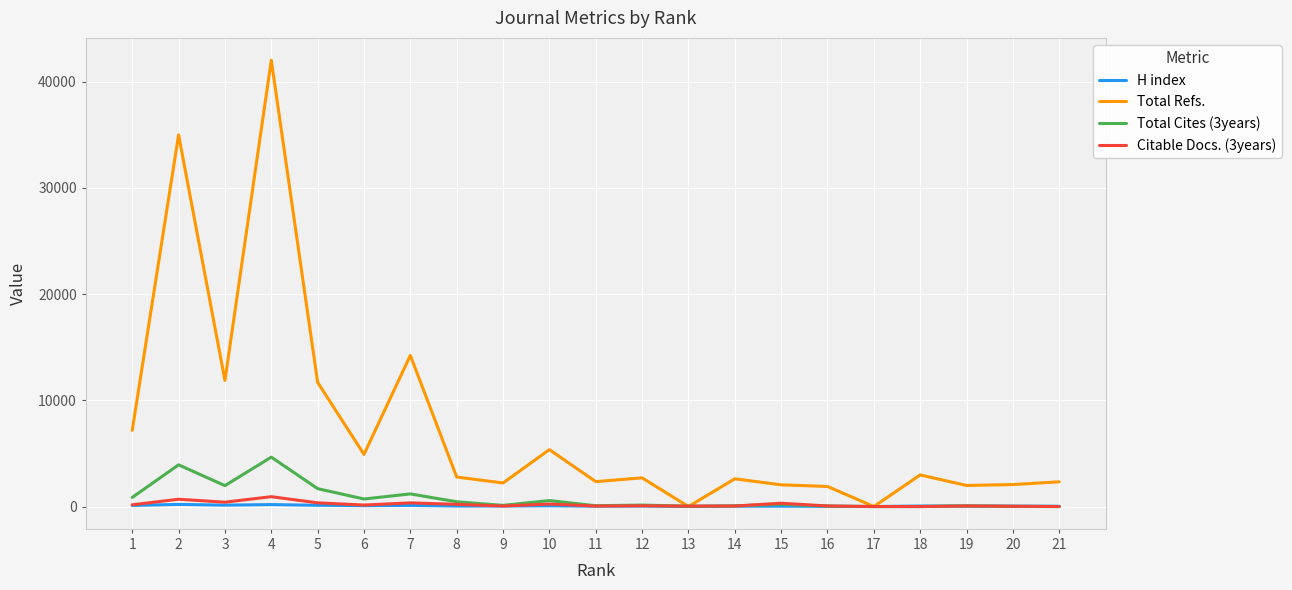

Which series has the largest range (max minus min)?

Total Refs.